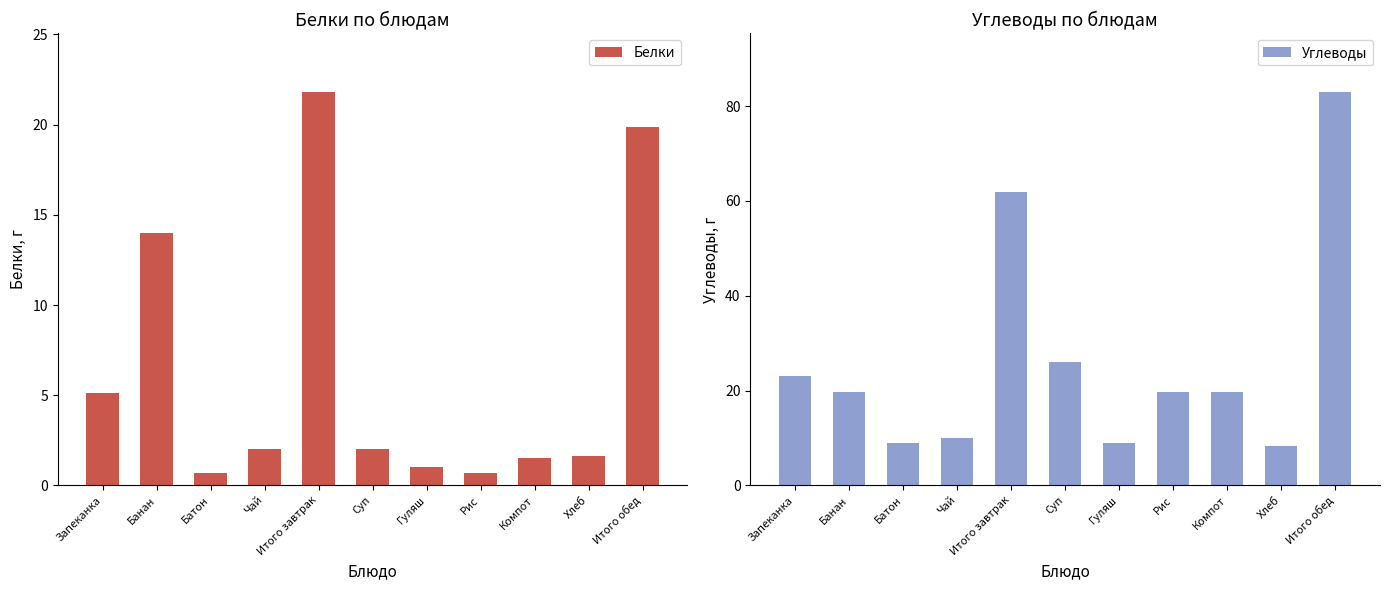

Reading right to left, transcribe all the data shown in this chart.

Белки: 19.9	1.6	1.5	0.7	1.0	2.0	21.8	2.0	0.7	14.0	5.1
Углеводы: 83.0	8.3	19.8	19.8	9.0	26.0	61.8	10.0	9.0	19.8	23.0